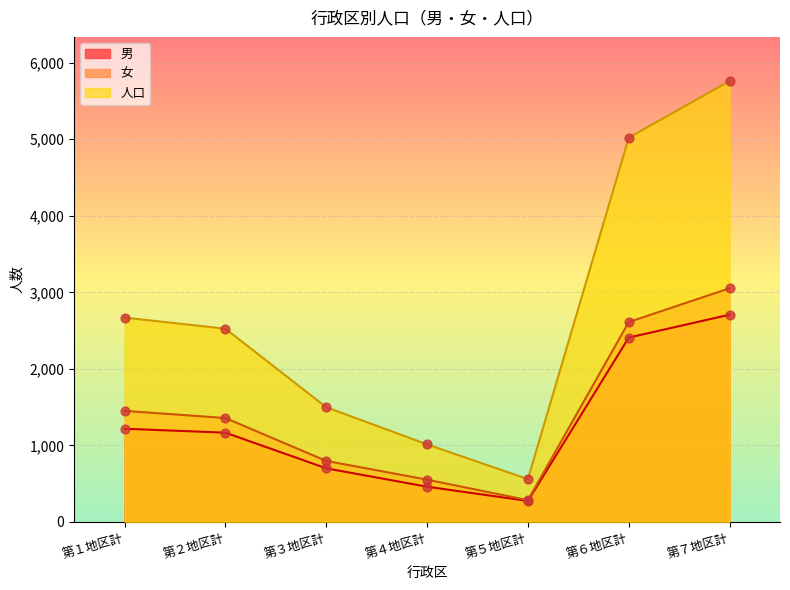

At which category is the sum across all series the highest?

第７地区計